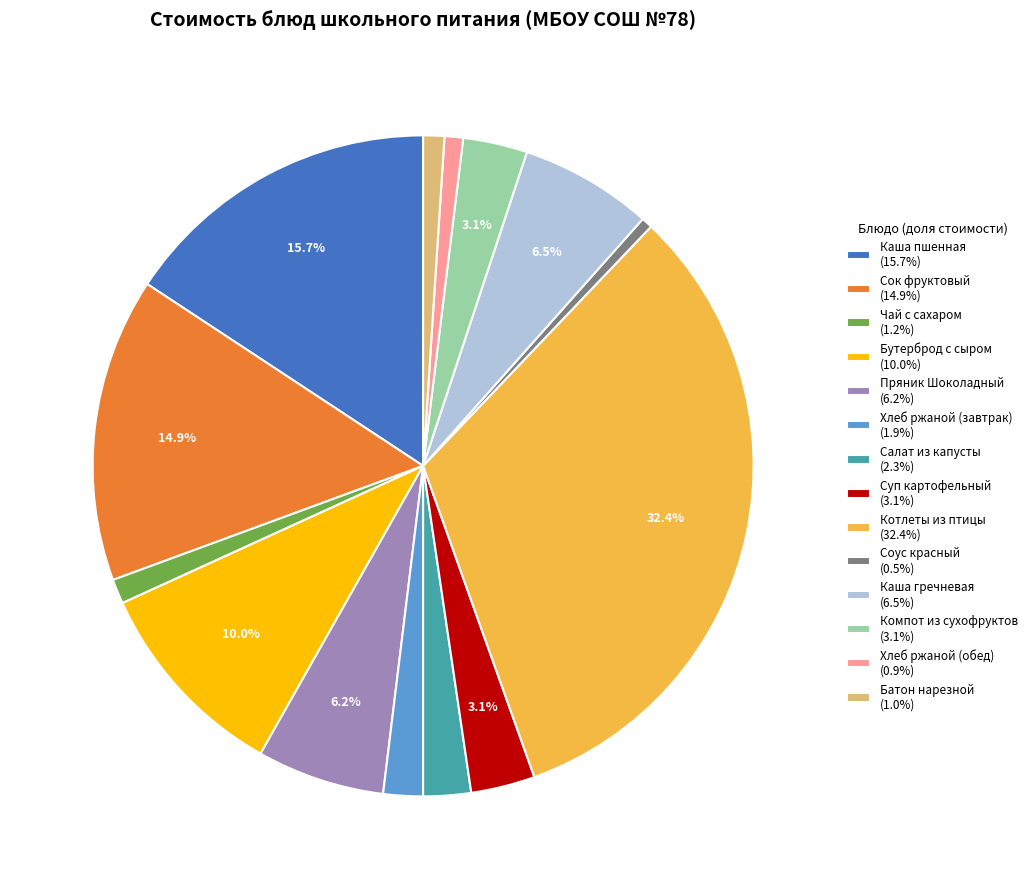

Does any single category account for the majority?

No